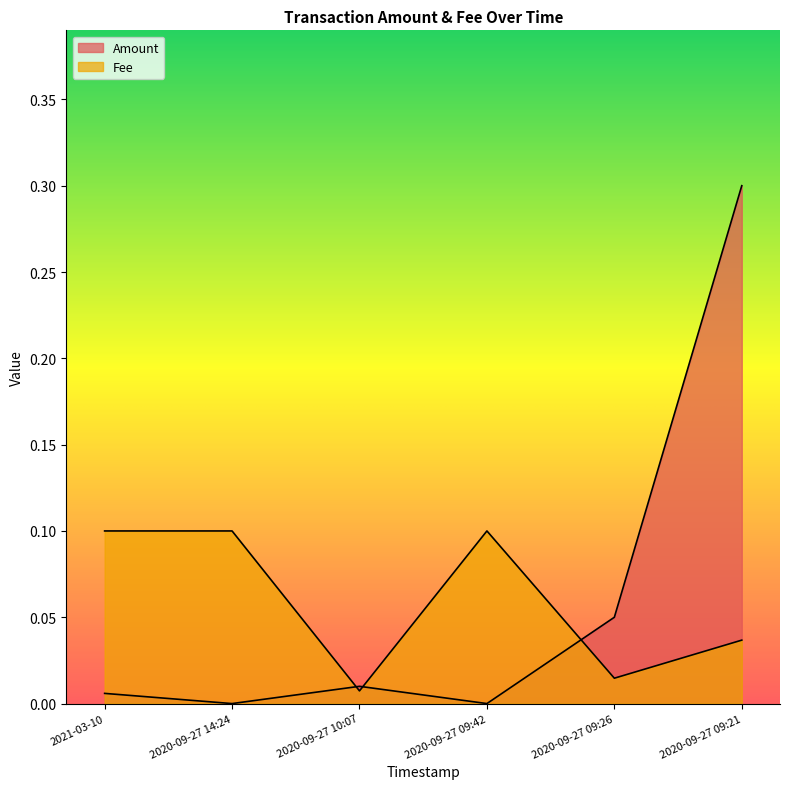

What is the value of the Fee point at the 2nd from the left?

0.1